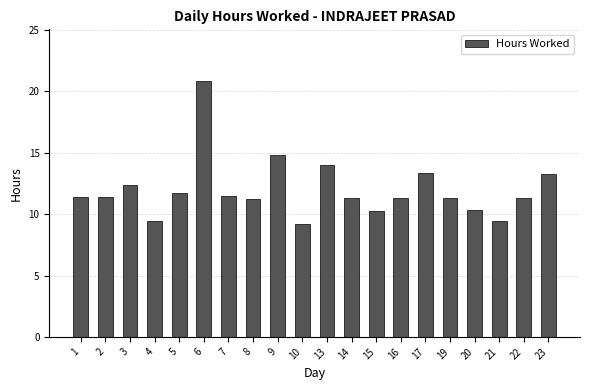

Does the chart contain stacked bars?

No